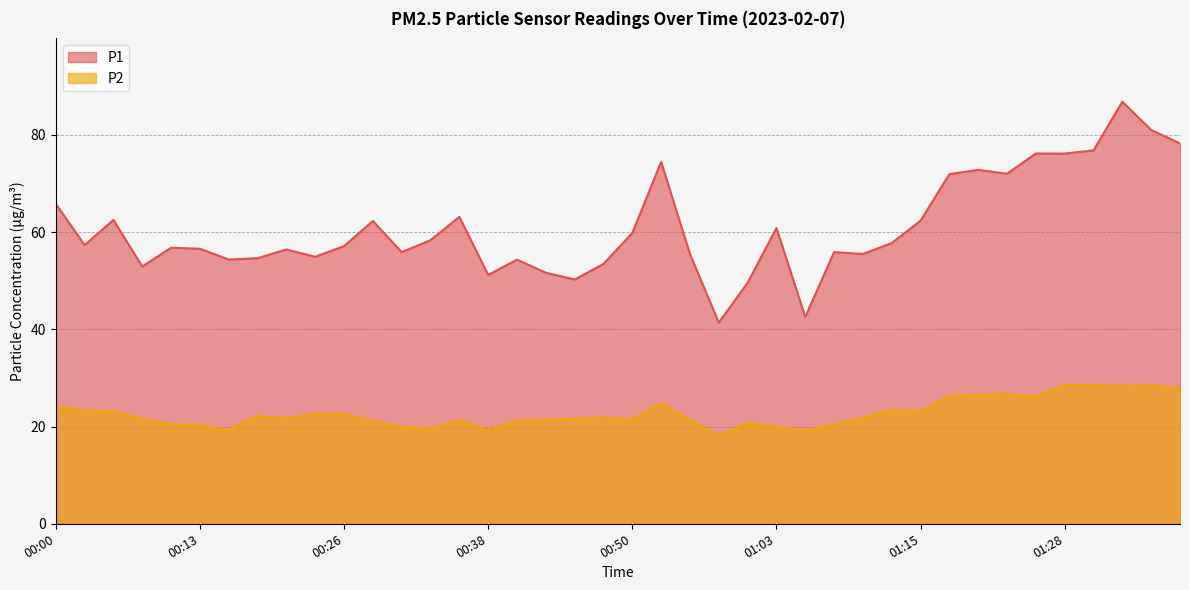

What is the difference between the P1 values at 00:26 and 01:20?

15.7